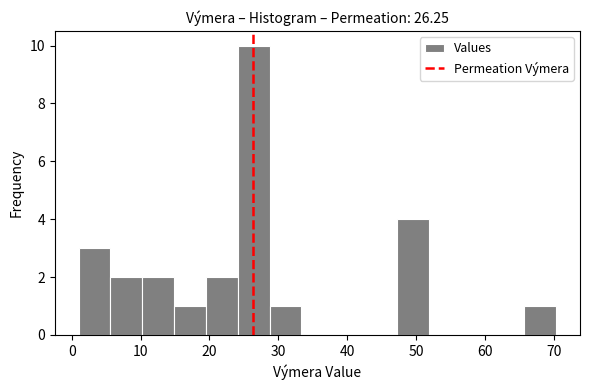

How tall is the bar that spans 15 to 19 on the x-axis? Neither the bar edges nor the heights are printed on the chart, so give them approximately, as read against the axes.

1